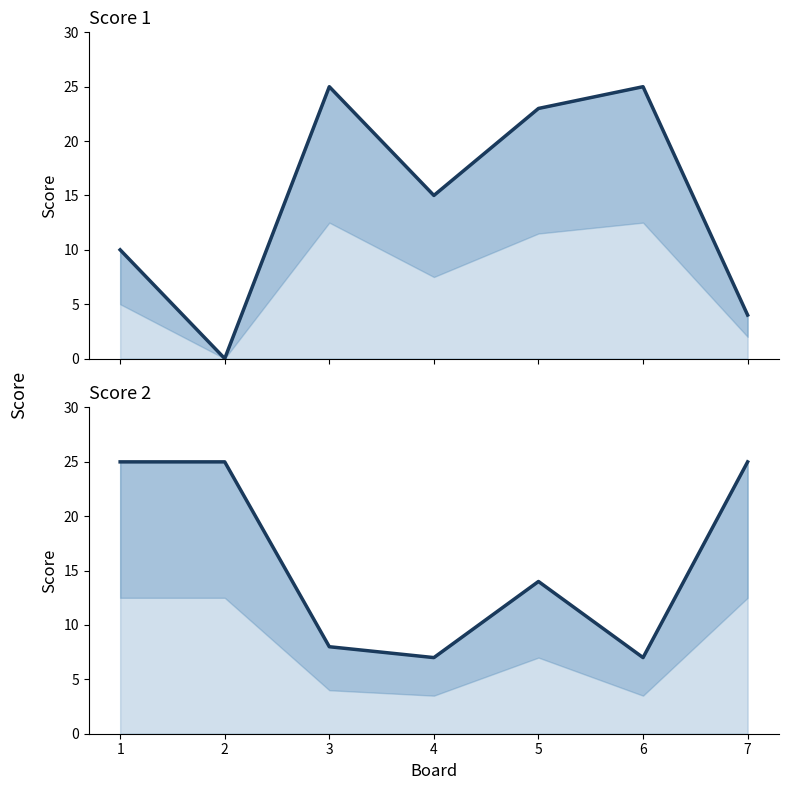

What is the sum of all Score 1 values?

102